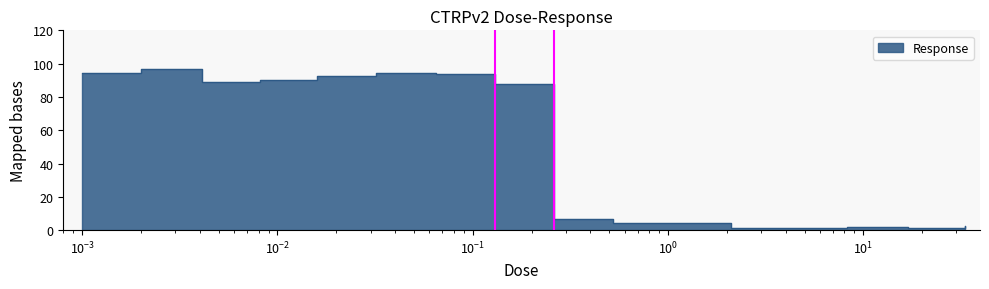

Reading left to right, extract all data points from this chart.

94.3	96.9	88.8	90.0	92.6	94.7	93.7	87.9	6.4	4.1	4.2	1.5	1.4	1.9	1.5	2.2